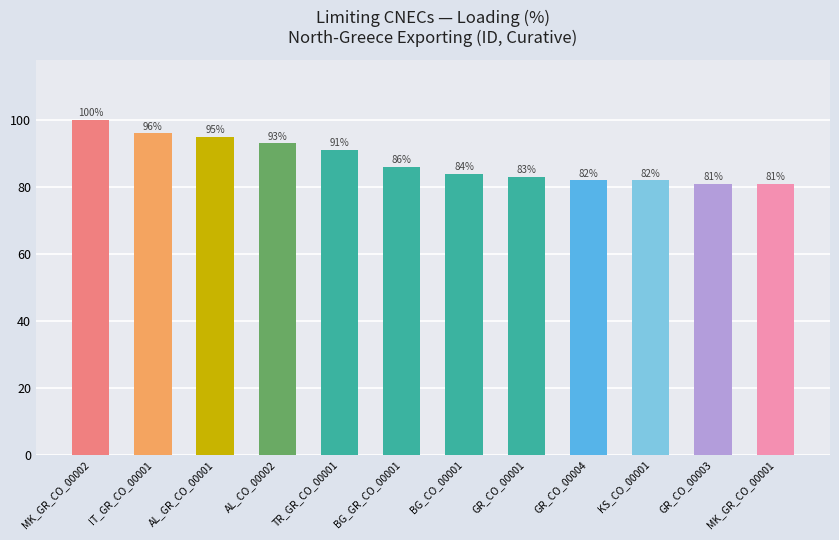

What is the sum of all values?

1054